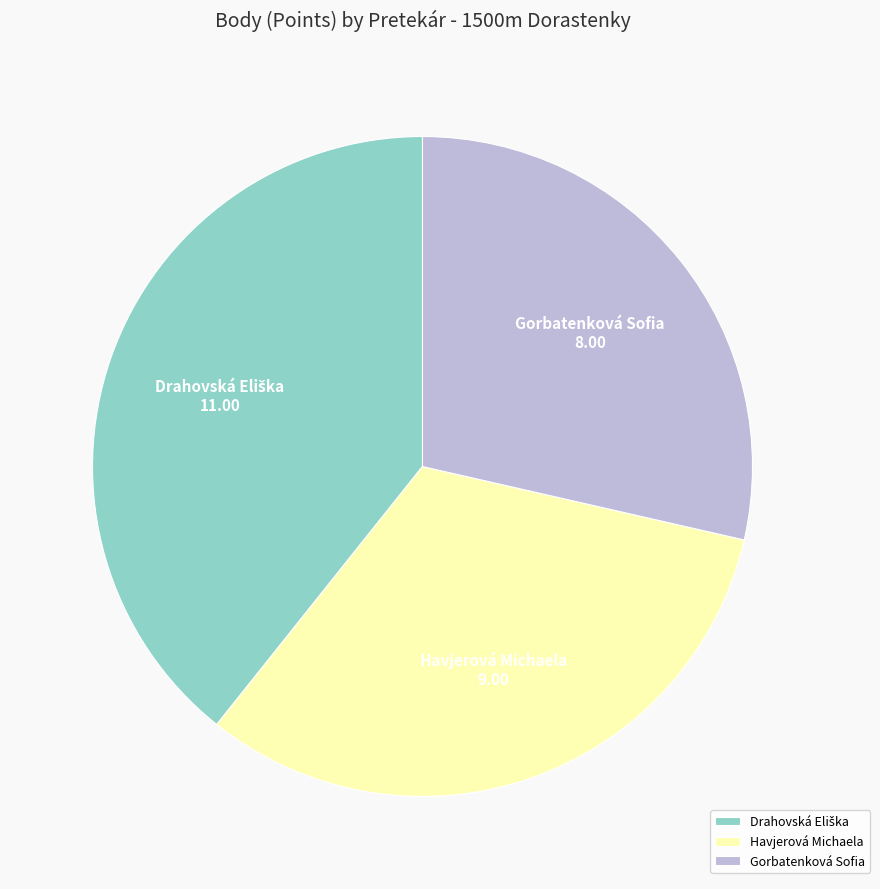

The Havjerová Michaela slice represents 39% of the pie. True or false?

False